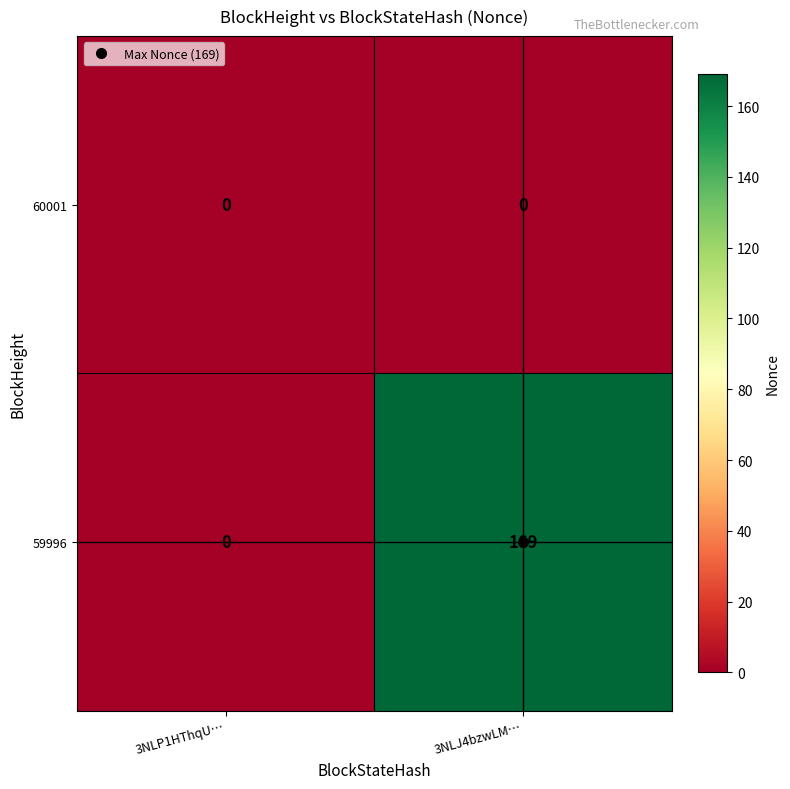

Rank the series by their average value, from lowest to highest.

60001, 59996